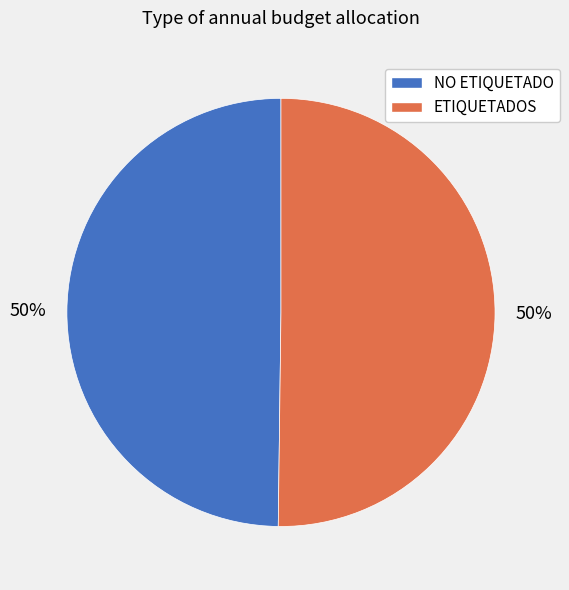

To the nearest percent, what is the average slice percentage?

50%